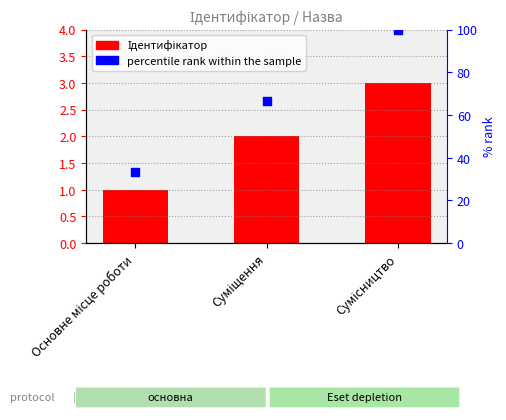

At how many categories does at least one series exceed 24?

3